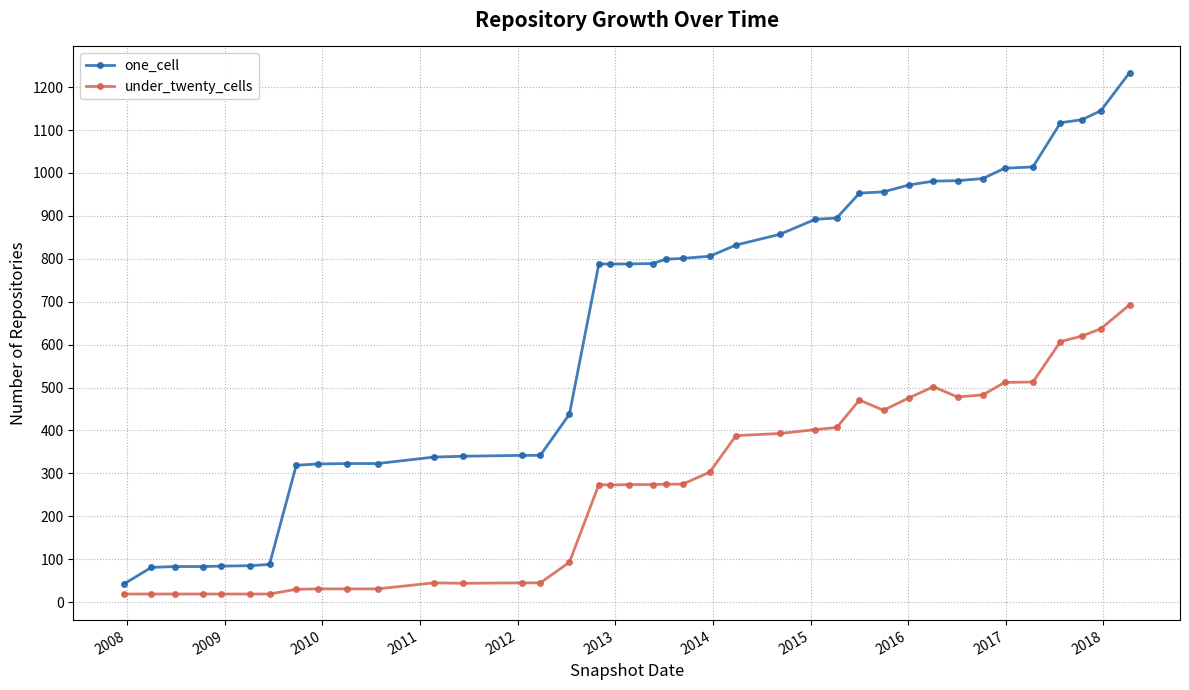

Which series has the largest range (max minus min)?

one_cell